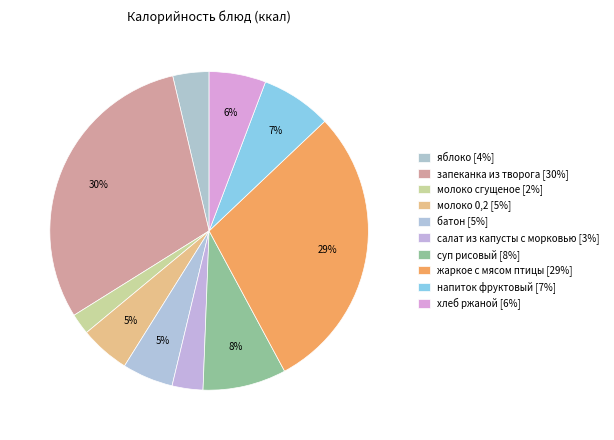

Which category has the biggest portion of the pie?

запеканка из творога